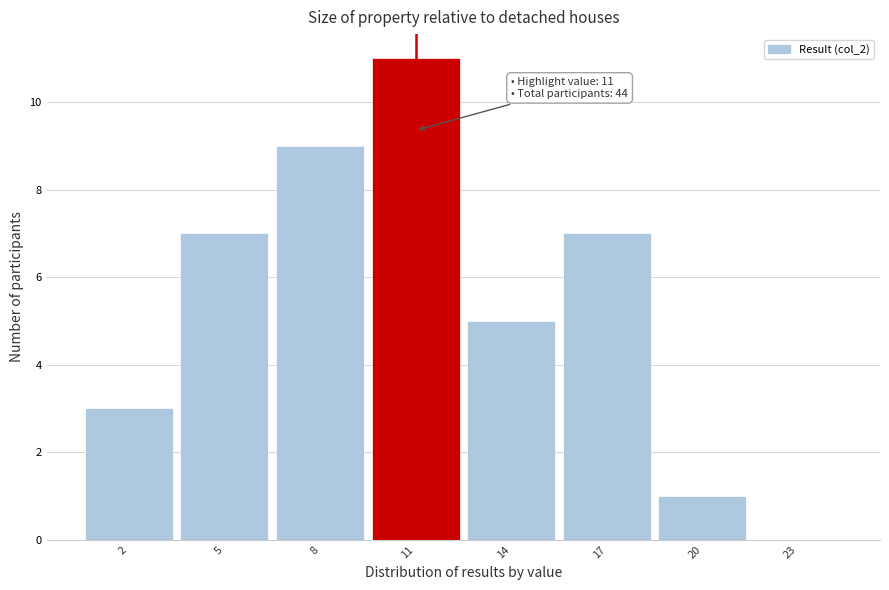

Over which range of the x-axis is the bar tallest?

9.5 to 12.5